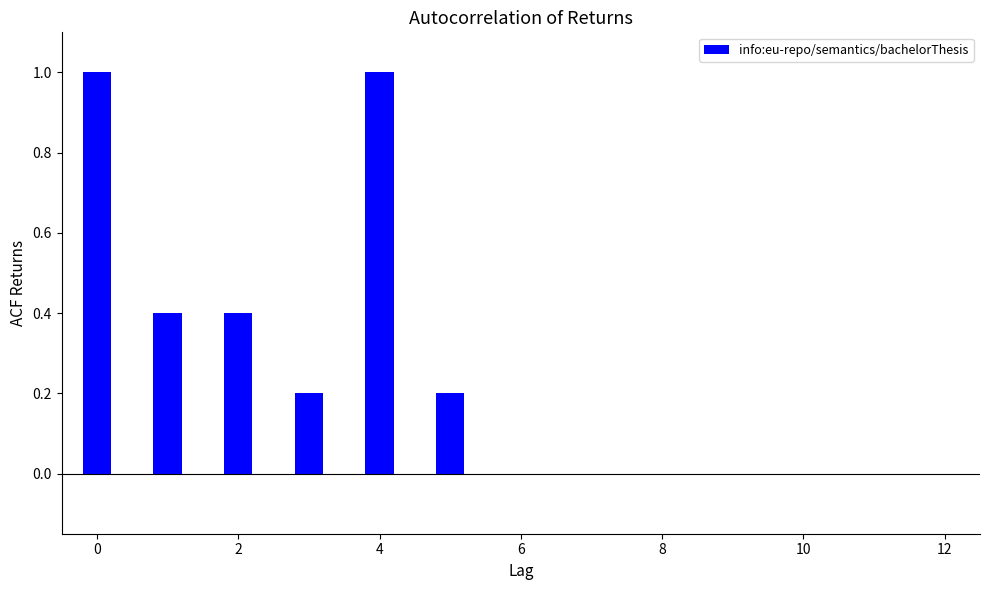

What is the greatest value displayed?

1.0